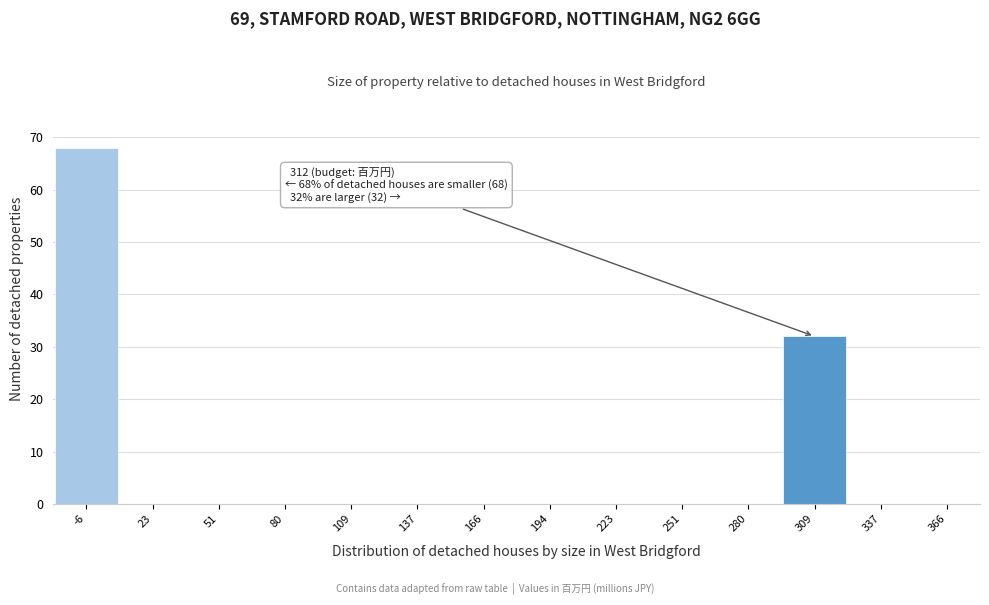

Which range on the x-axis has the tallest bar?

-20 to 10